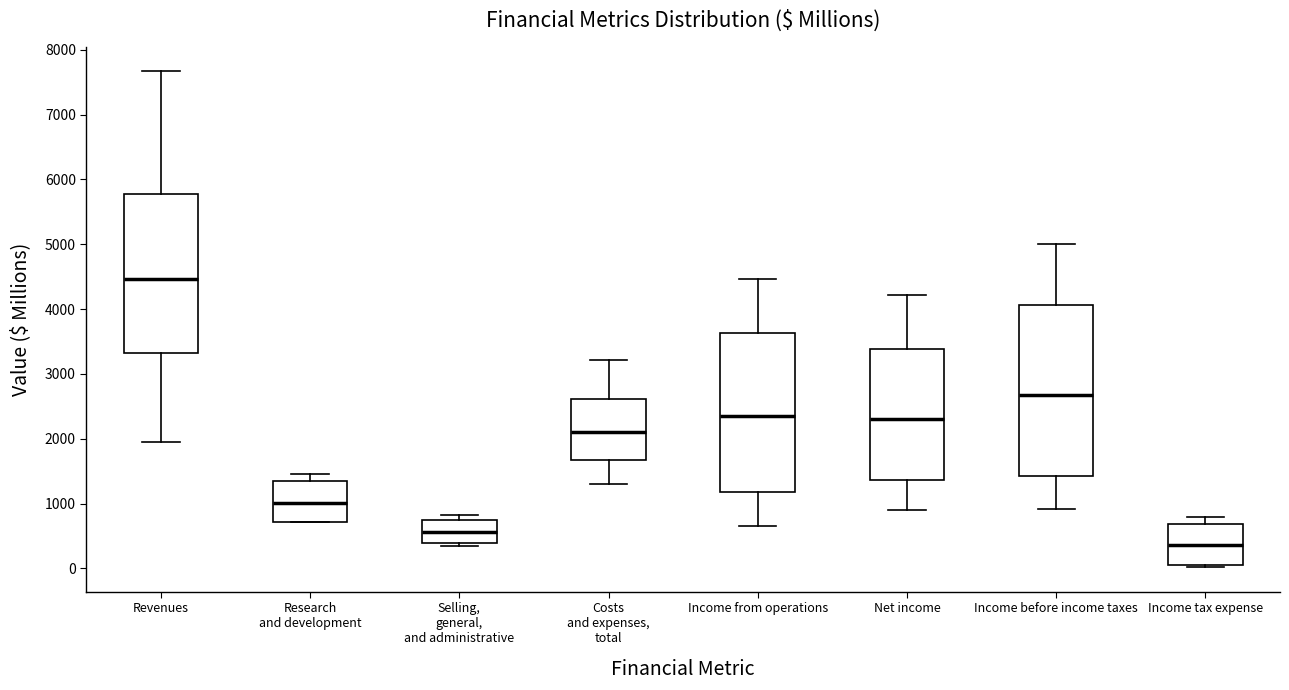

Reading left to right, transcribe this box plot: for each box, give where its median line is, the range the box spans, and where its two whiskers end, as read against the y-axis. The values are not printed on the chart, so give them approximately, as read against the axis.

Revenues: median 4500, box 3300 to 5800, whiskers 2000 to 7700
Research and development: median 1000, box 700 to 1300, whiskers 700 to 1500
Selling, general, and administrative: median 600, box 400 to 700, whiskers 300 to 800
Costs and expenses, total: median 2100, box 1700 to 2600, whiskers 1300 to 3200
Income from operations: median 2400, box 1200 to 3600, whiskers 700 to 4500
Net income: median 2300, box 1400 to 3400, whiskers 900 to 4200
Income before income taxes: median 2700, box 1400 to 4100, whiskers 900 to 5000
Income tax expense: median 400, box 100 to 700, whiskers 0 to 800